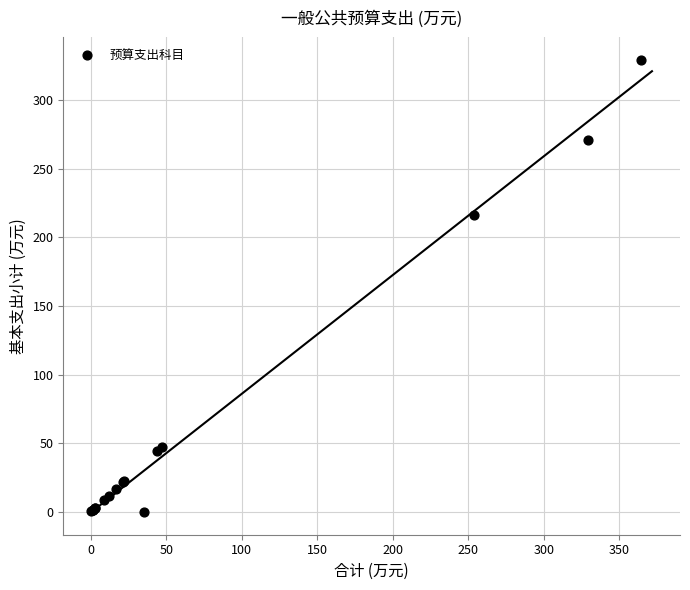

What Y value in the scatter plot is closest to 164?

216.6